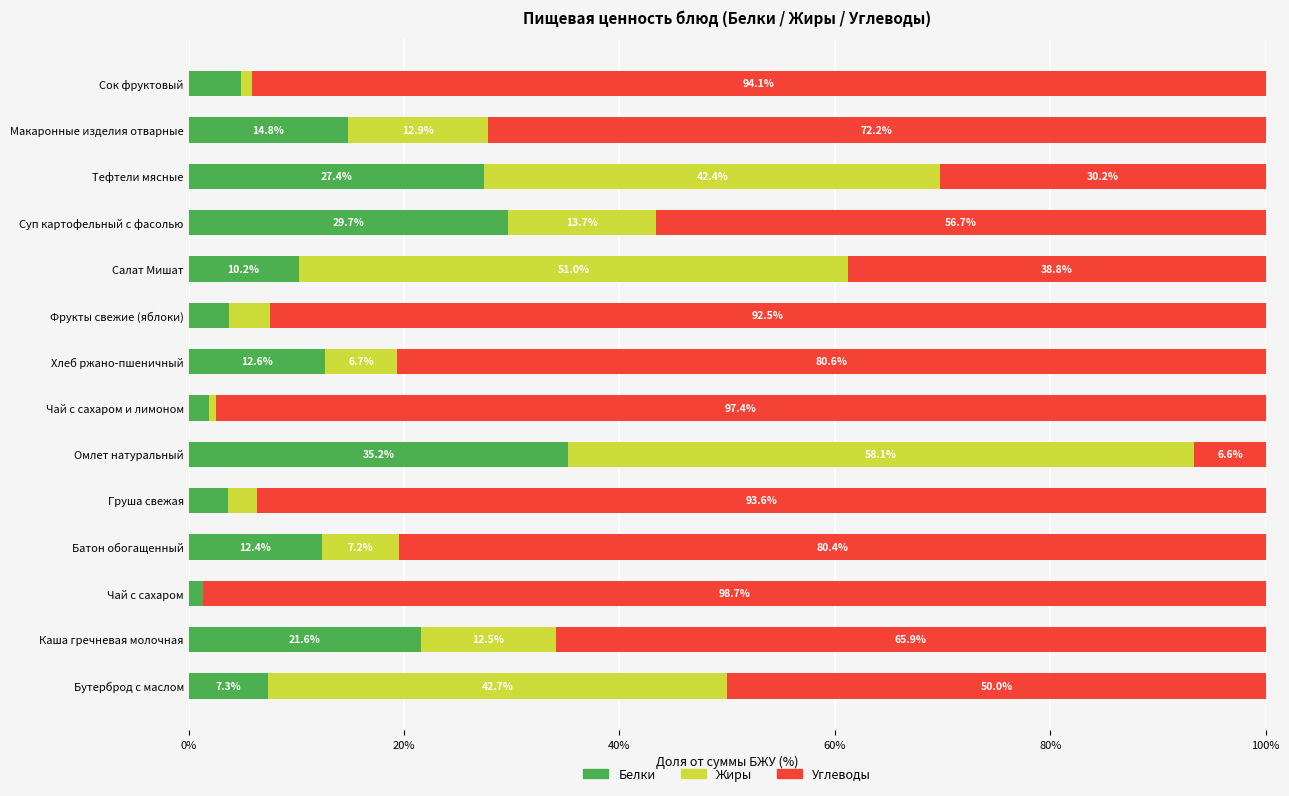

What are all the series names shown in the legend?

Белки, Жиры, Углеводы